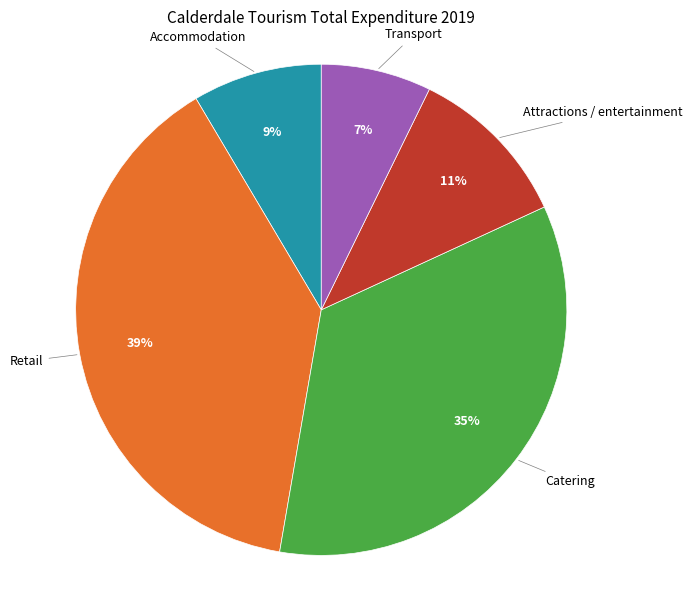

To the nearest percent, what is the average slice percentage?

20%